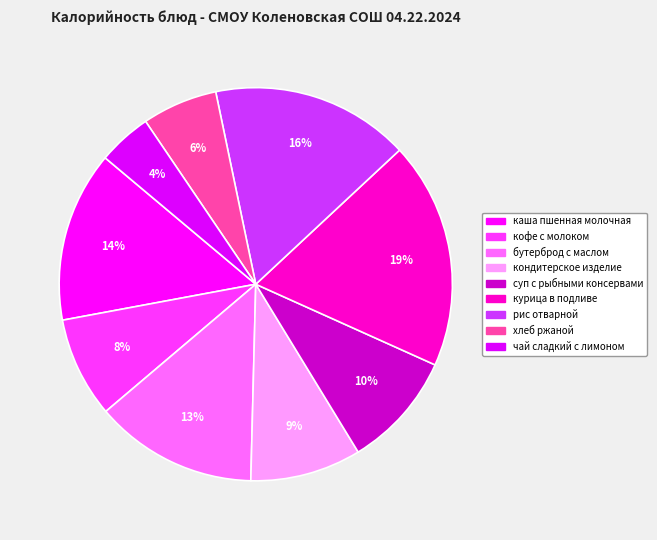

What portion of the pie excludes бутерброд с маслом?

86.6%